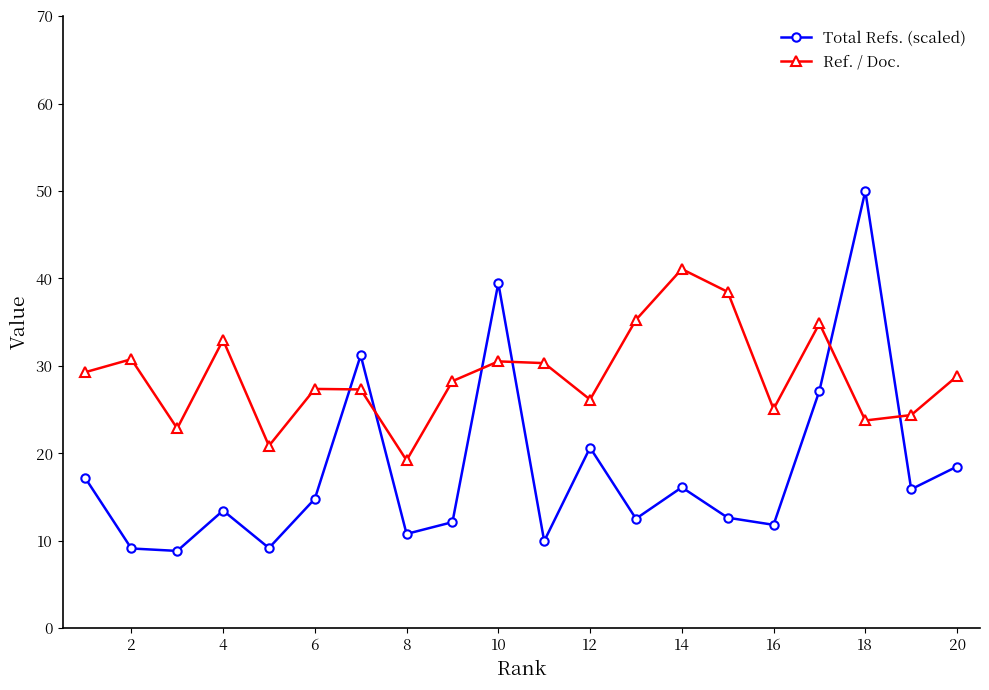

What is the smallest value displayed?

8.8